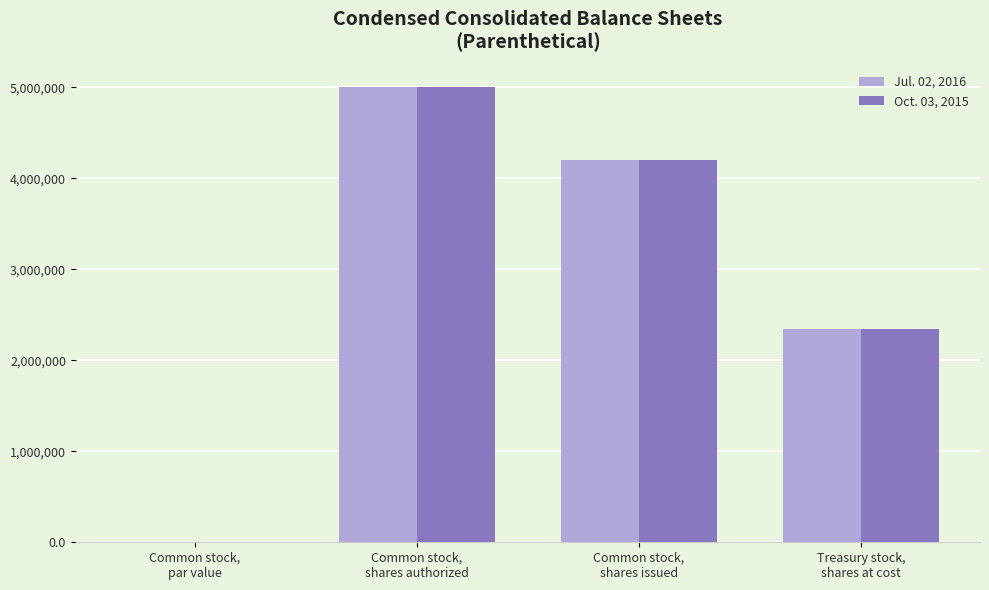

Is it true that Oct. 03, 2015 equals 4103023.4 at Treasury stock,
shares at cost?

False